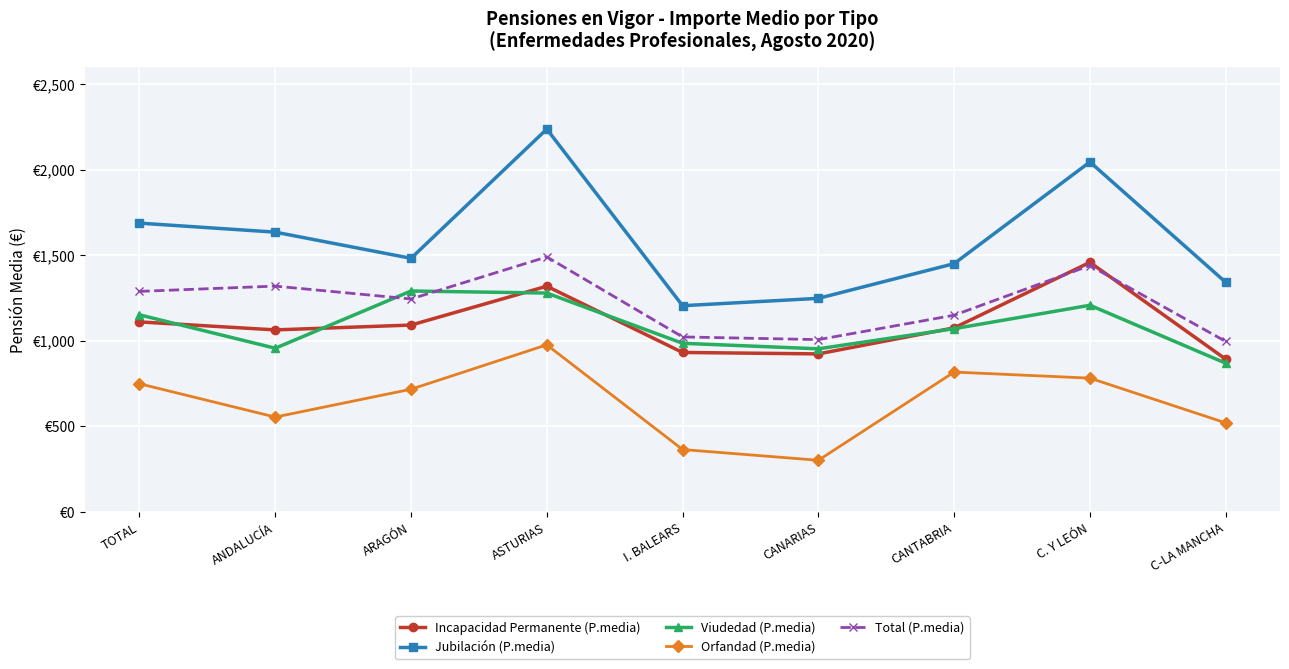

What is the spread (max minus min) of values at C. Y LEÓN?

1264.0